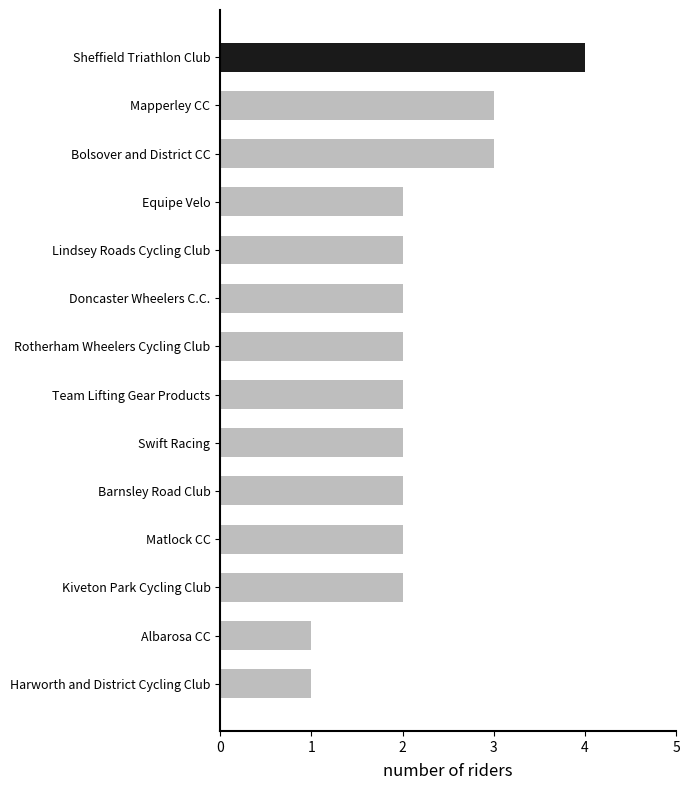

Which has a higher value, Mapperley CC or Doncaster Wheelers C.C.?

Mapperley CC